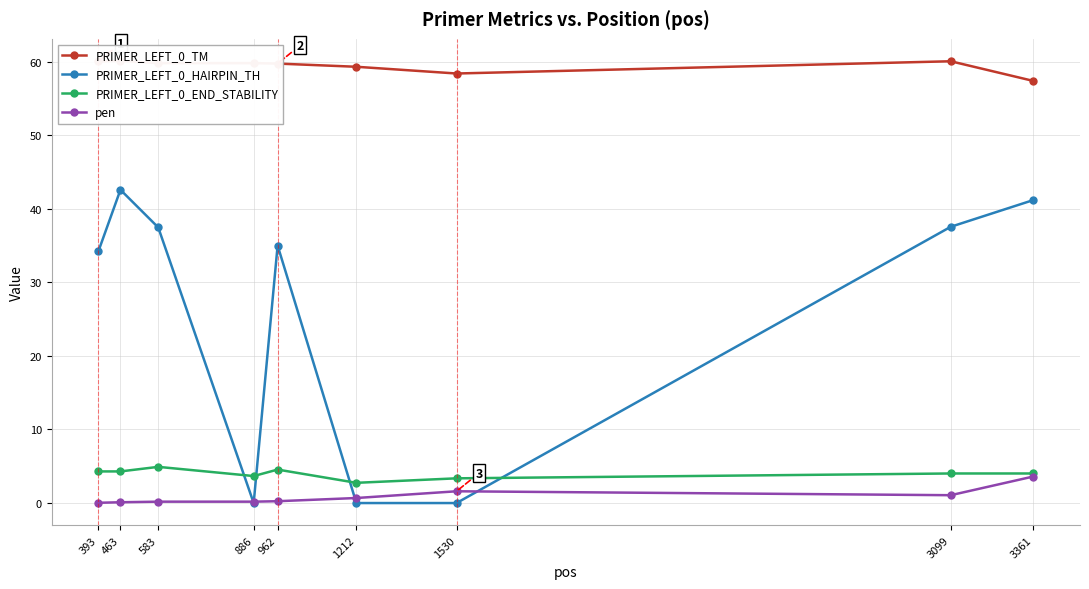

What is the sum of the PRIMER_LEFT_0_END_STABILITY values at 962 and 583?

9.5